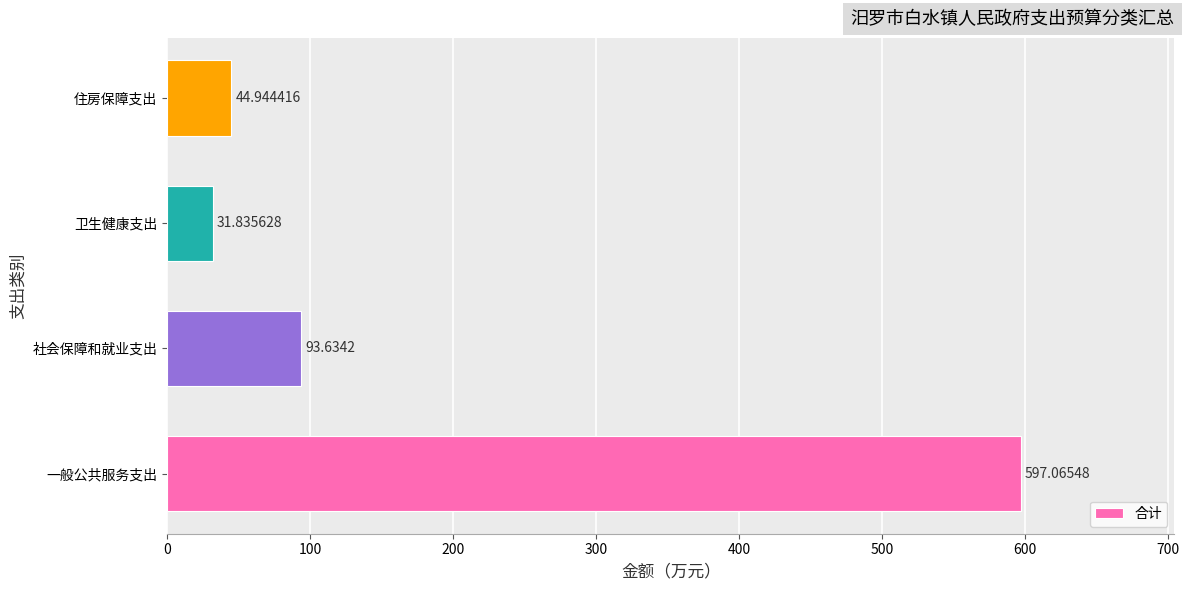

Does the chart contain stacked bars?

No